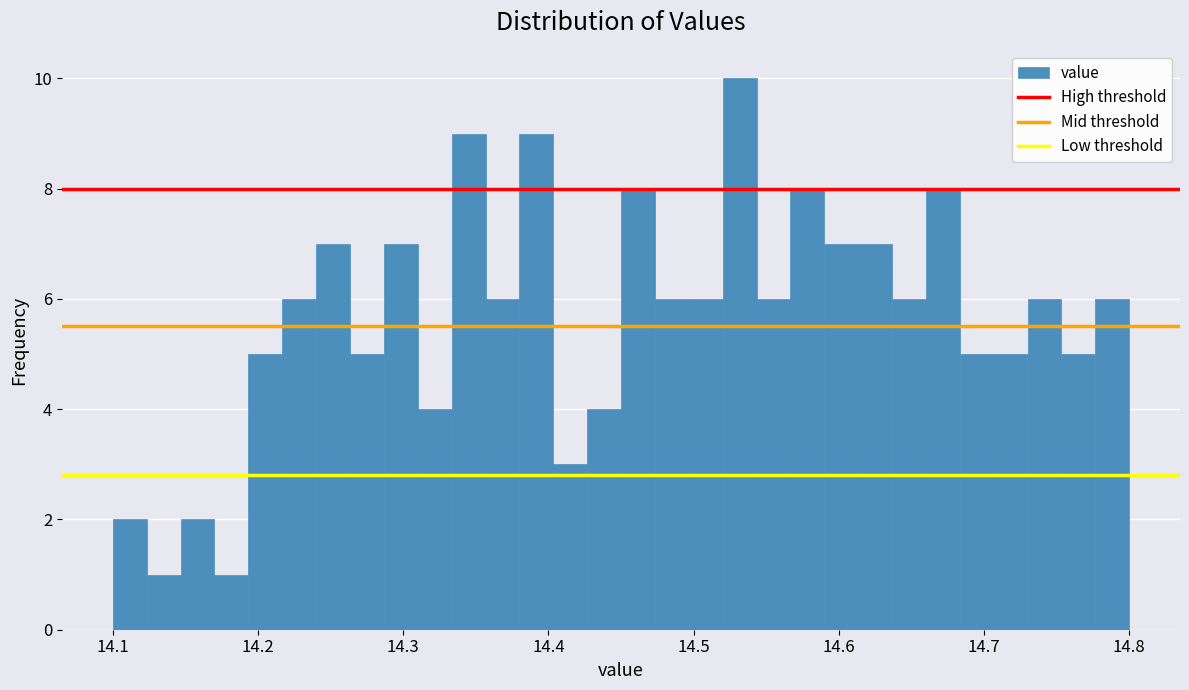

Read against the x-axis, roughly where is the centre of the tallest bar?

14.53